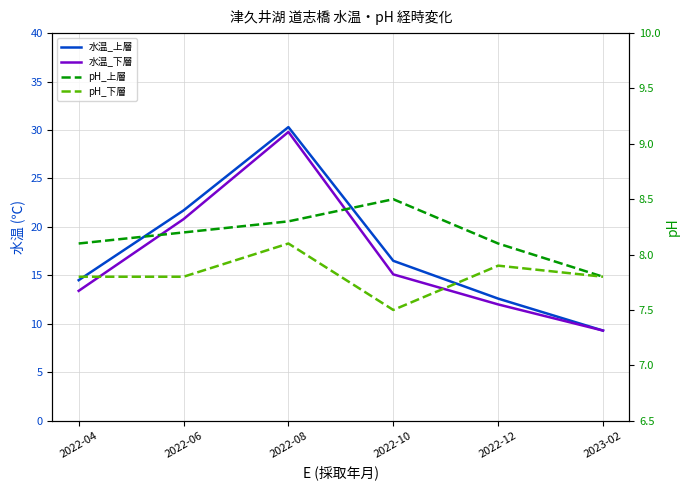

What value does the pH_上層 series have at 2022-12?

8.1